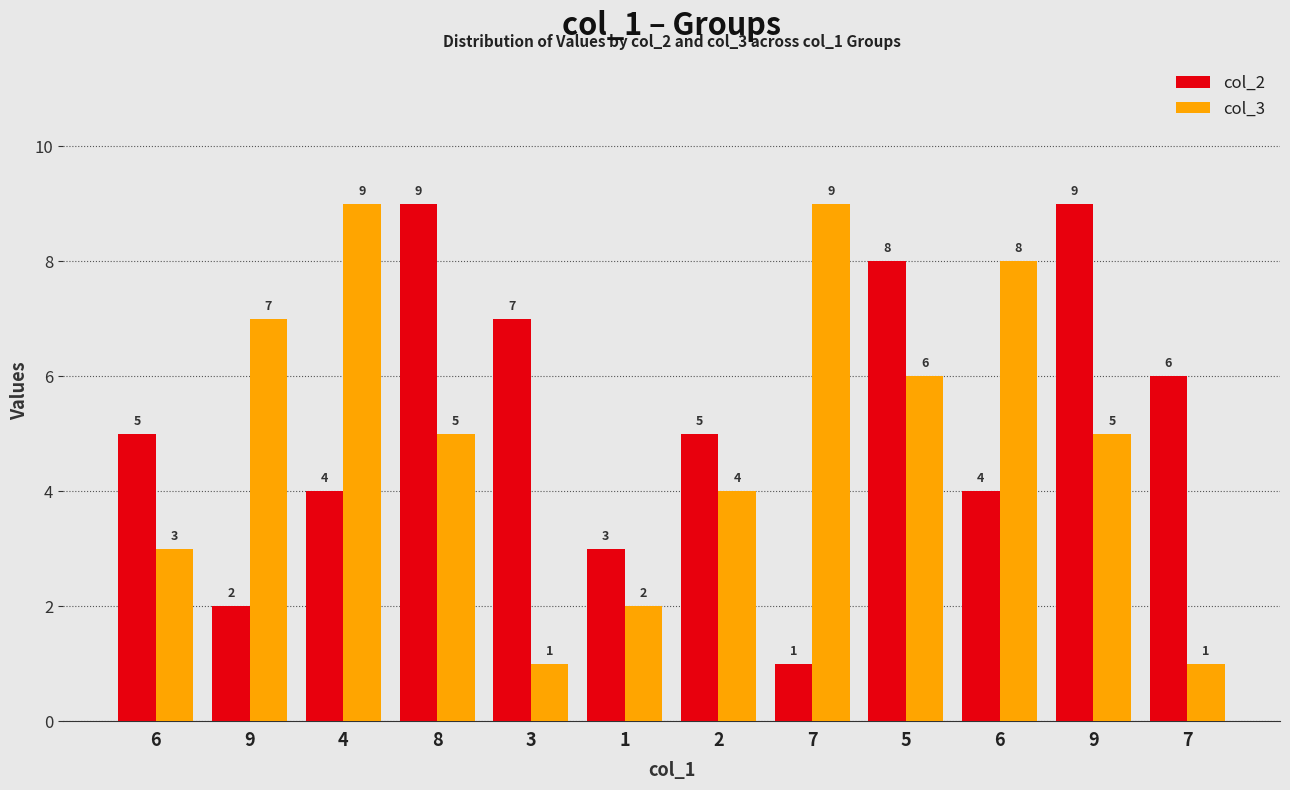

True or false: col_2 has a value of 5 at 2.

True